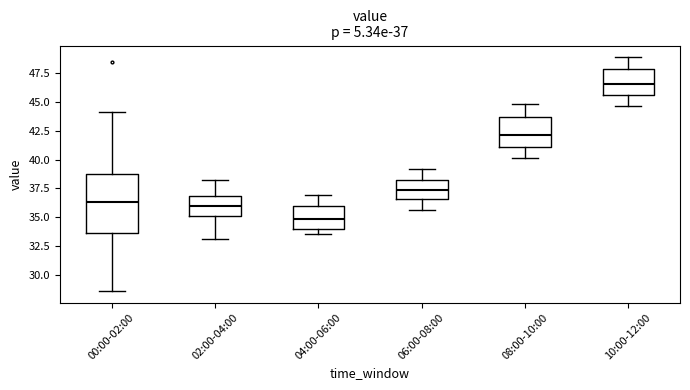

Comparing the boxes themselves (not the whiskers), which one is the tallest?

00:00-02:00